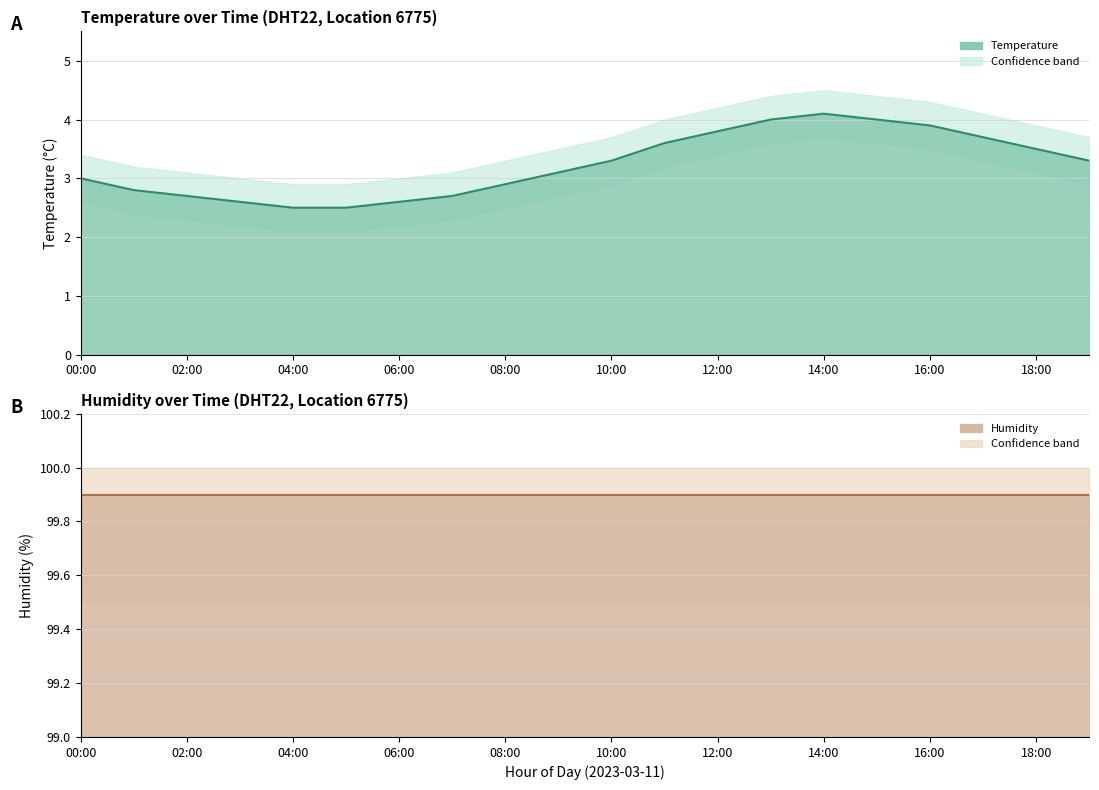

True or false: Humidity mean and Temperature mean intersect in this chart.

False